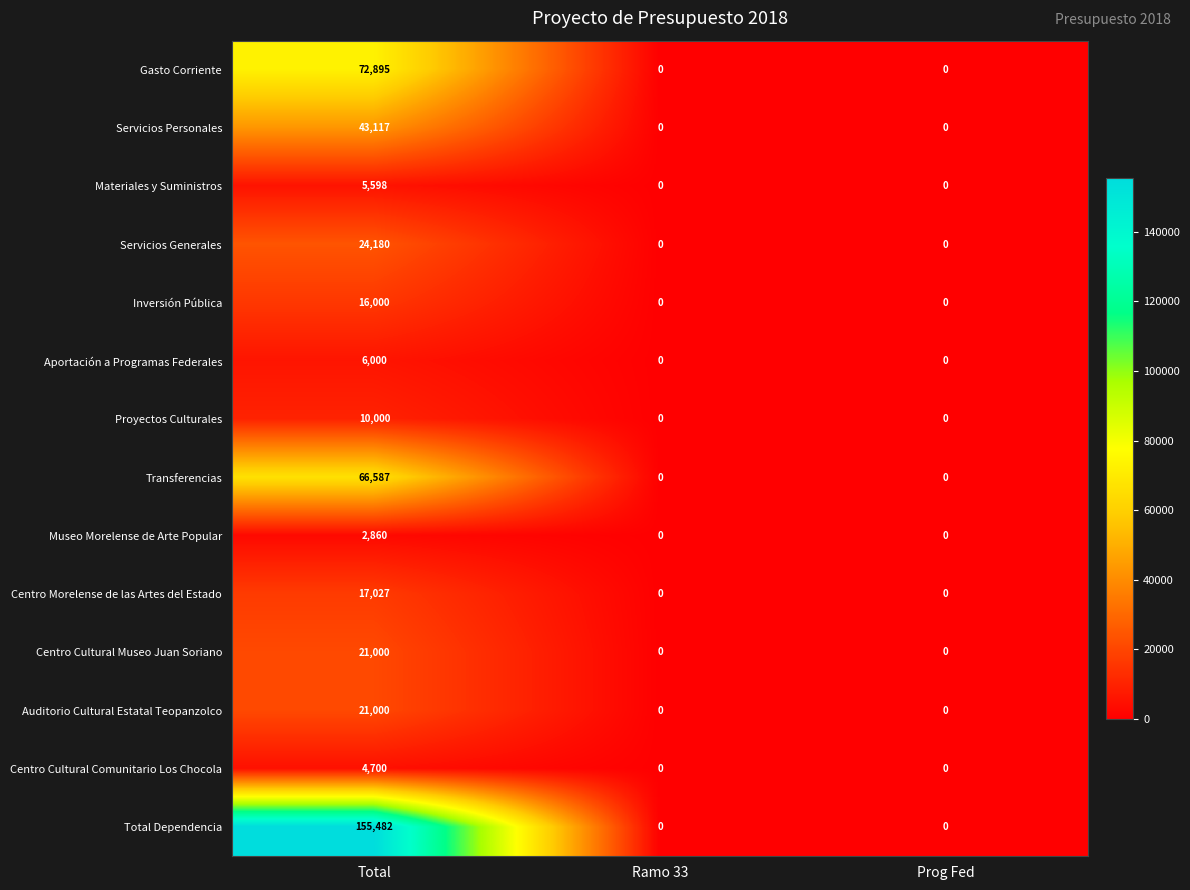

What is the total value across all series at Total?

466446